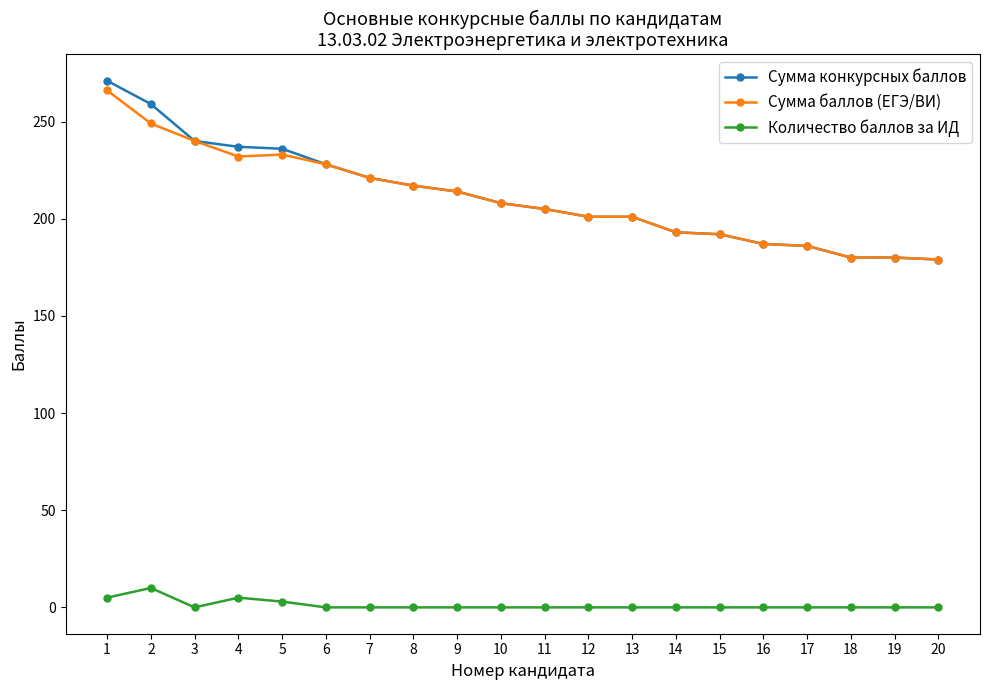

Which series changed the most between 2 and 18?

Сумма конкурсных баллов